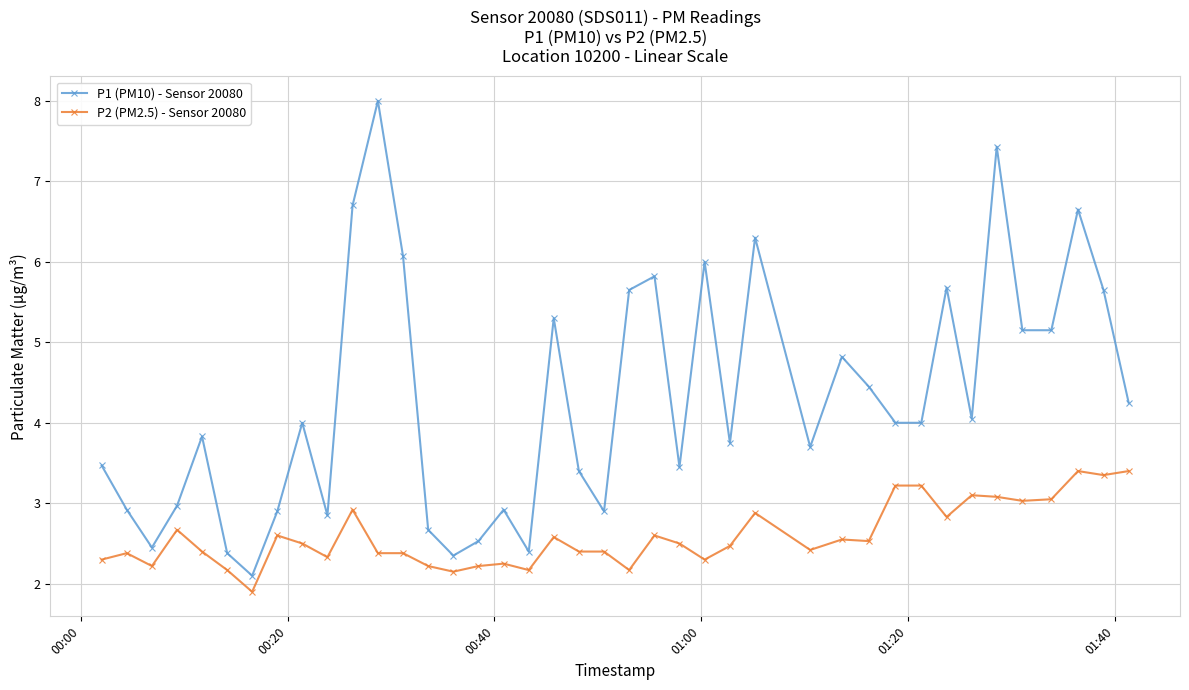

What is the value of the P1 (PM10) - Sensor 20080 point at the 33rd from the left?

5.7